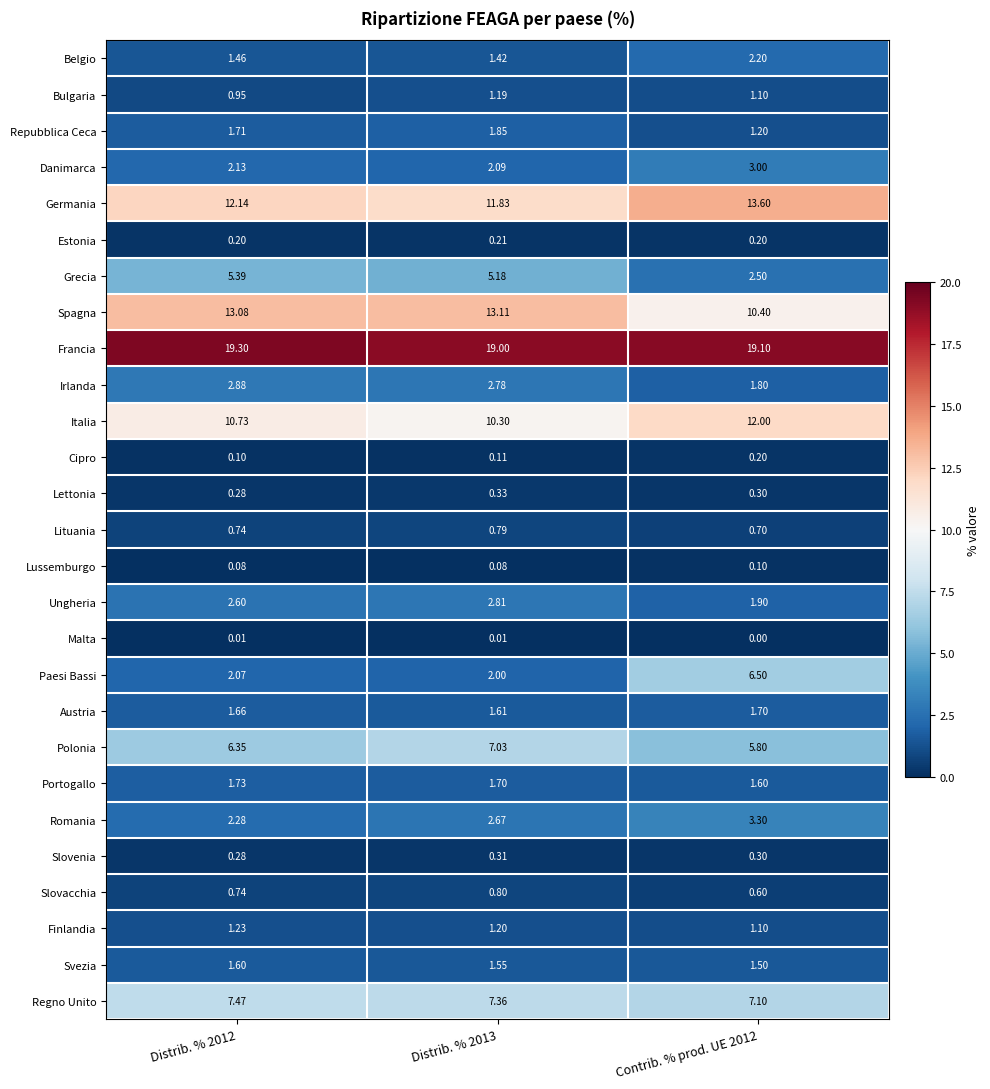

Which series has the widest spread of values?

Paesi Bassi